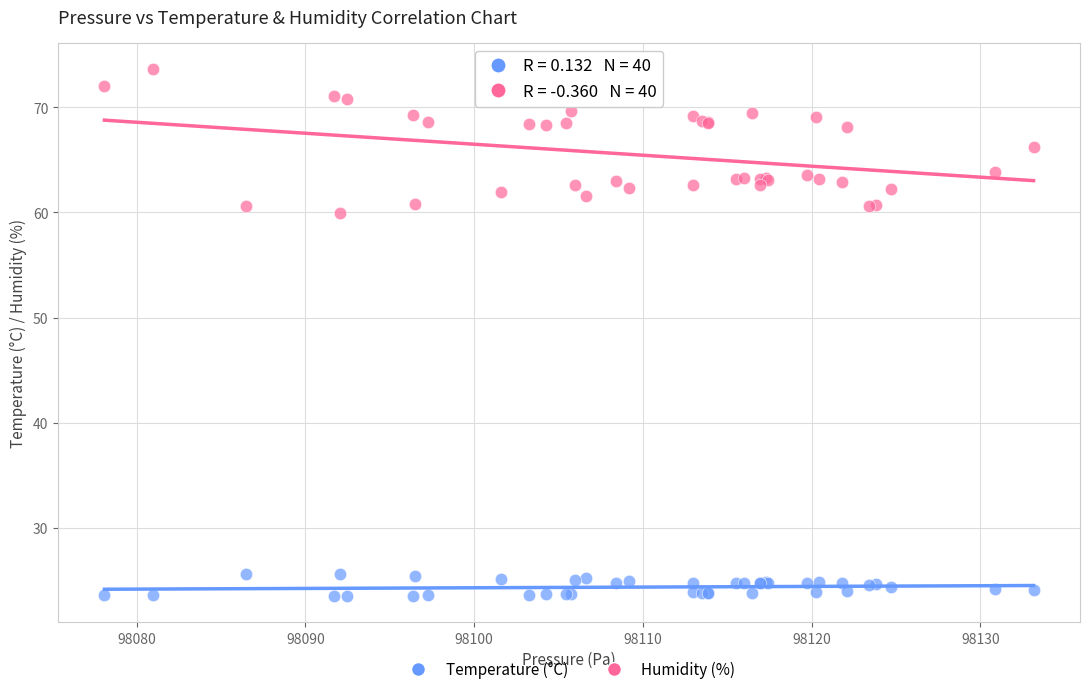

What are all the series names shown in the legend?

Temperature (°C), Humidity (%)